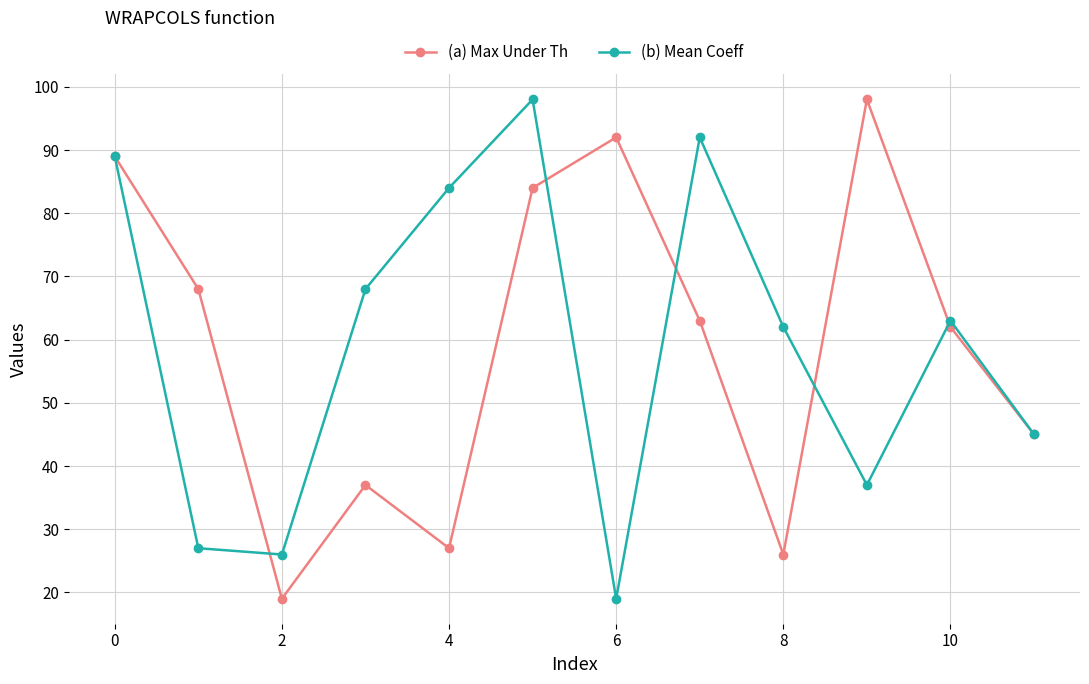

Count the number of data series in this chart.

2